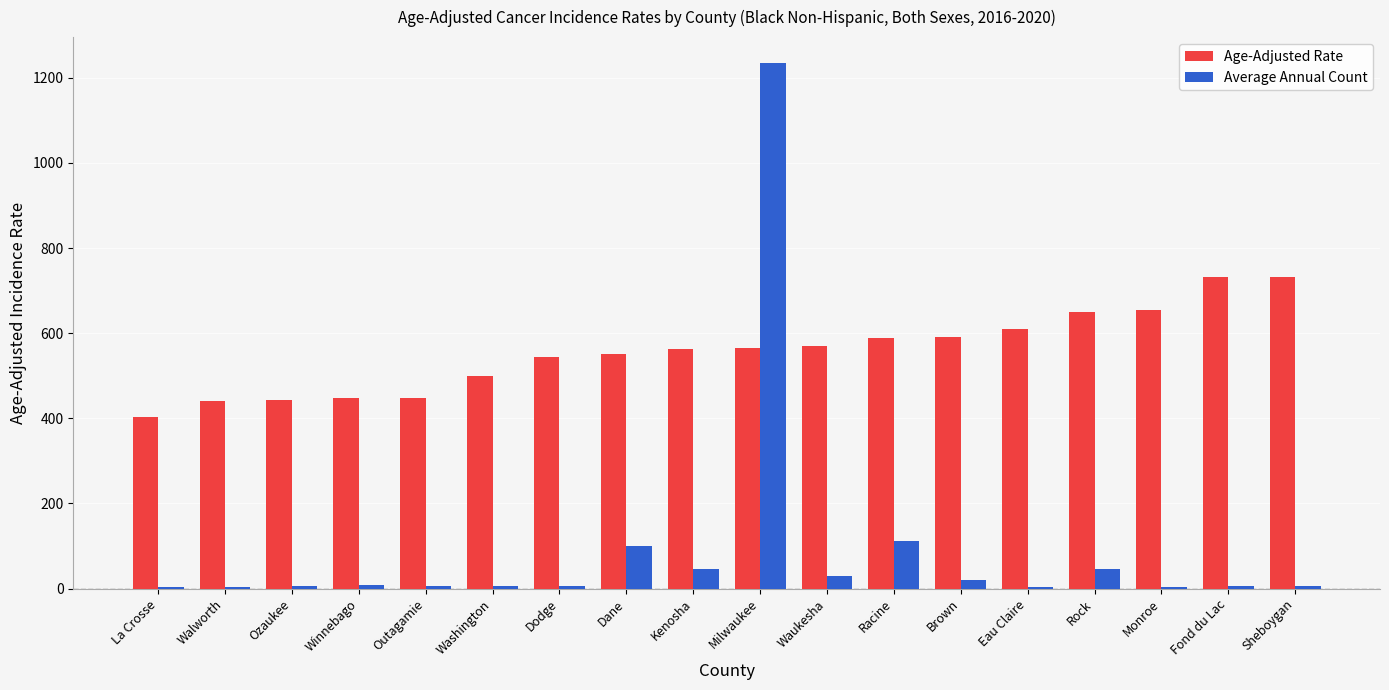

At which category does the chart reach its peak across all series?

Milwaukee